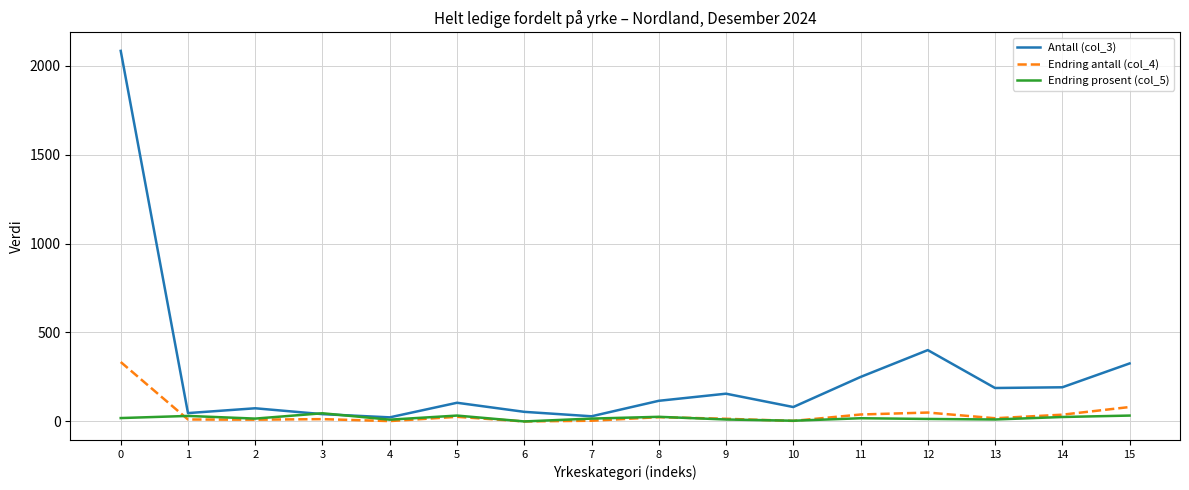

Is the value of Endring prosent (col_5) at 8 greater than the value of Antall (col_3) at 9?

No